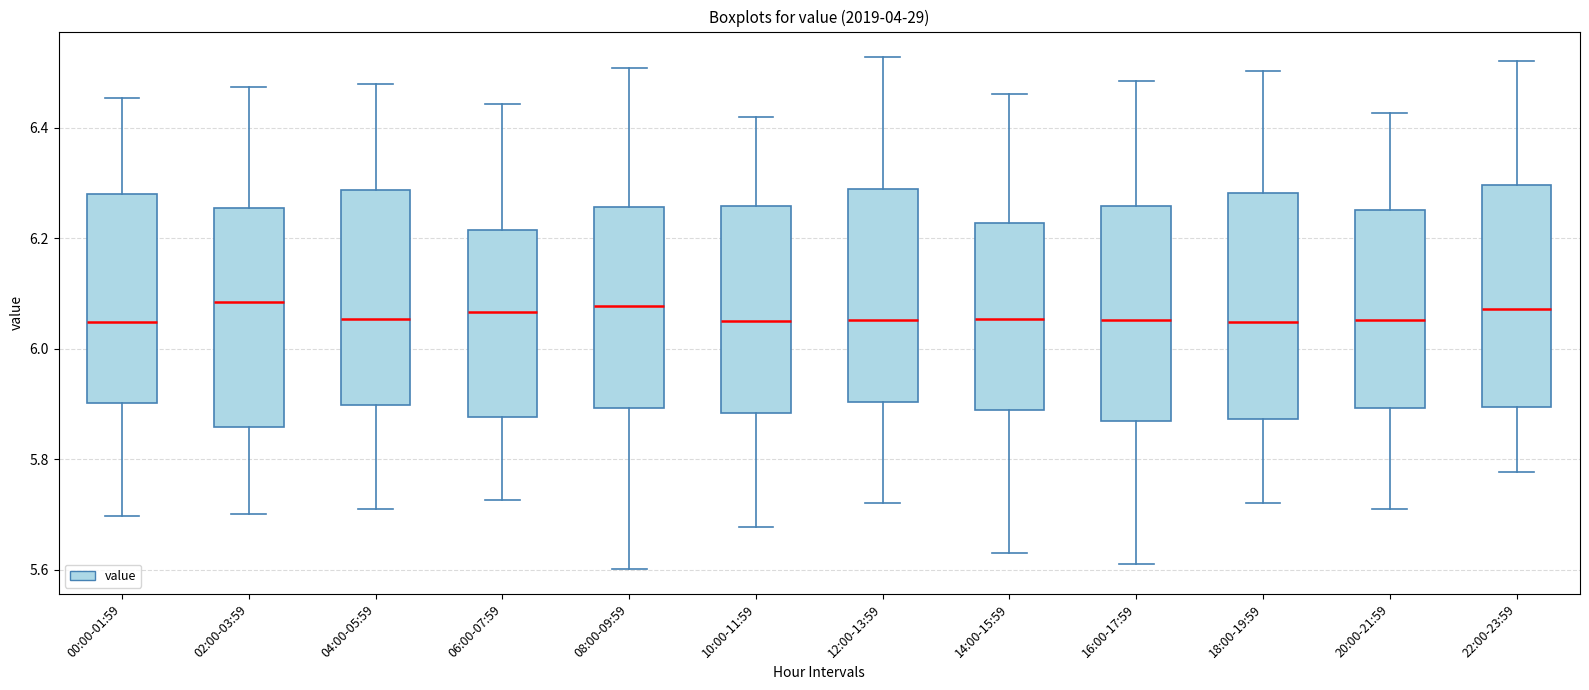

Where does the upper whisker of the box for 18:00-19:59 end on the y-axis? The values are not printed on the chart, so give them approximately, as read against the axis.

6.50